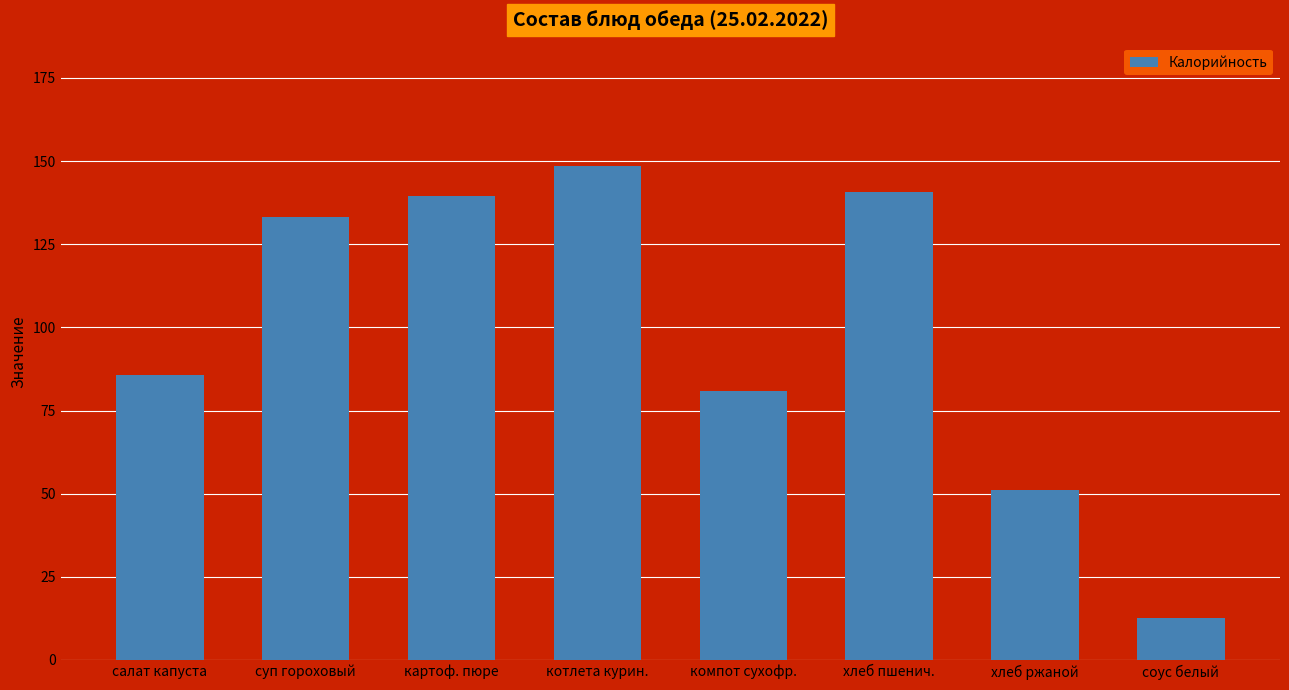

At which category does the chart reach its minimum across all series?

соус белый